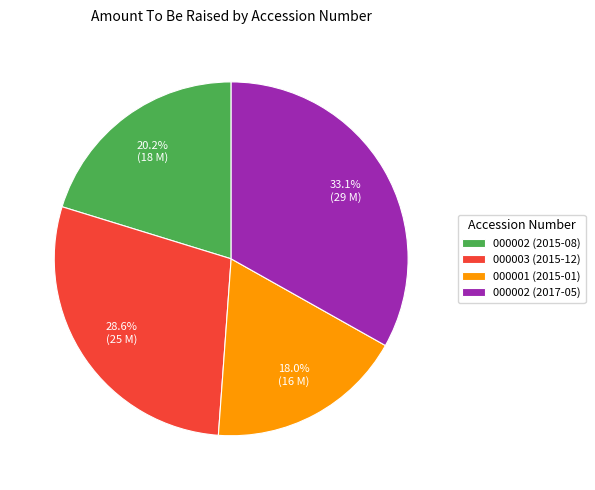

What percentage is NOT represented by 000001 (2015-01)?

82.0%